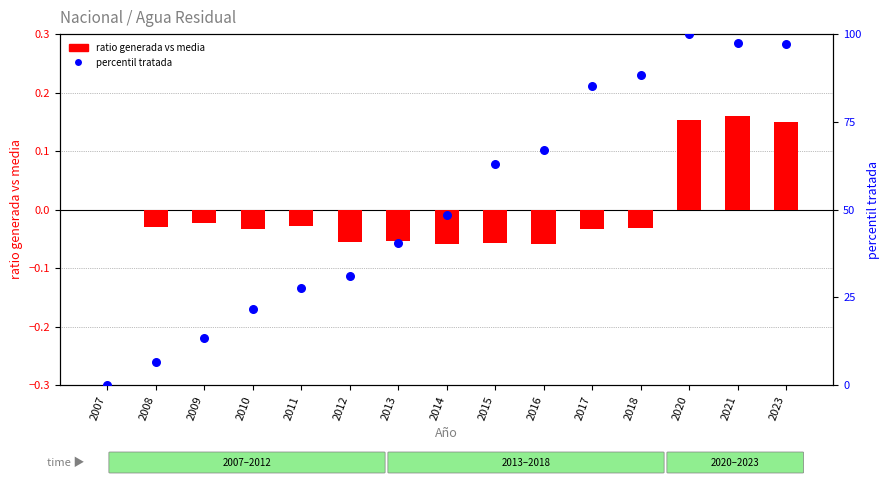

Which series reaches the maximum Y coordinate?

percentil tratada